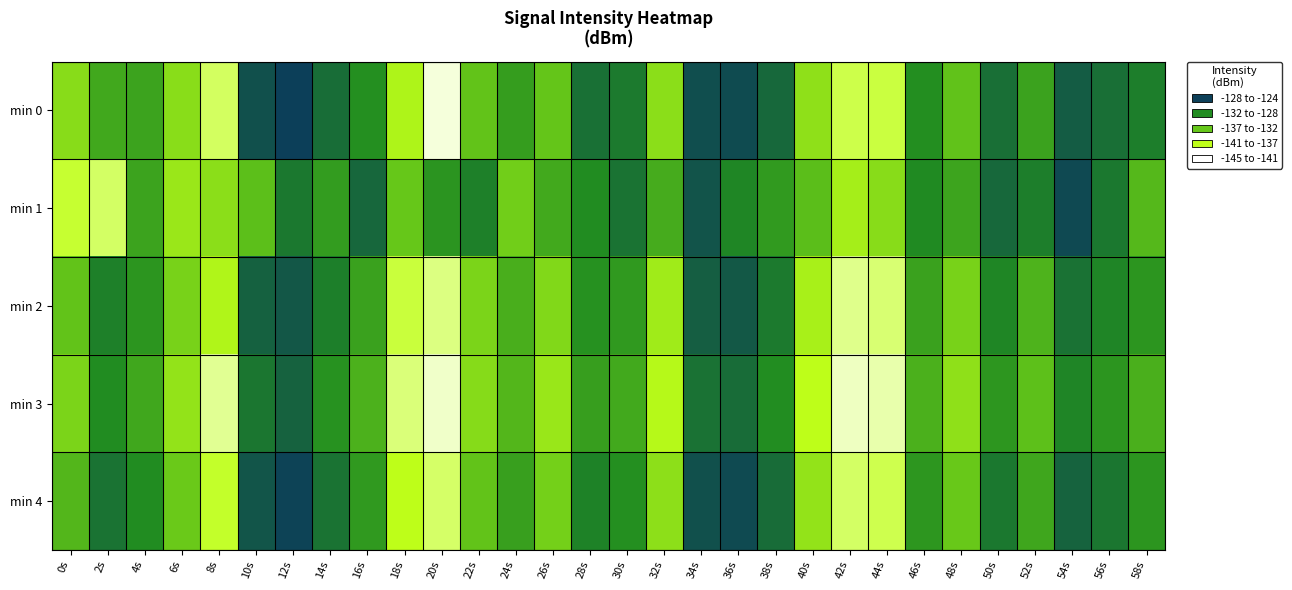

What is the total value across all series at 44s?

-702.9